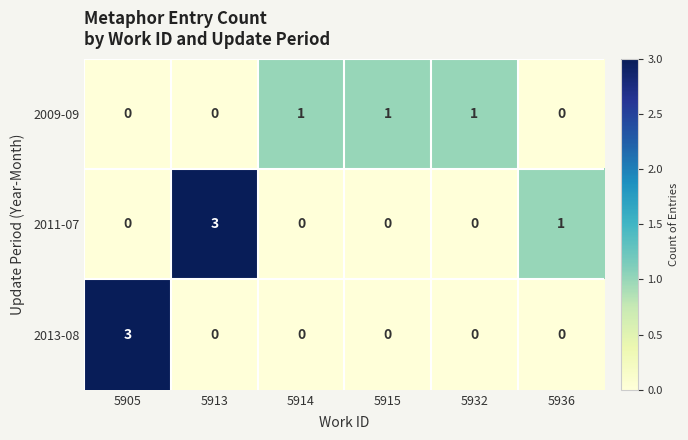

Where is 2011-07 nearest to the value 1?

5936